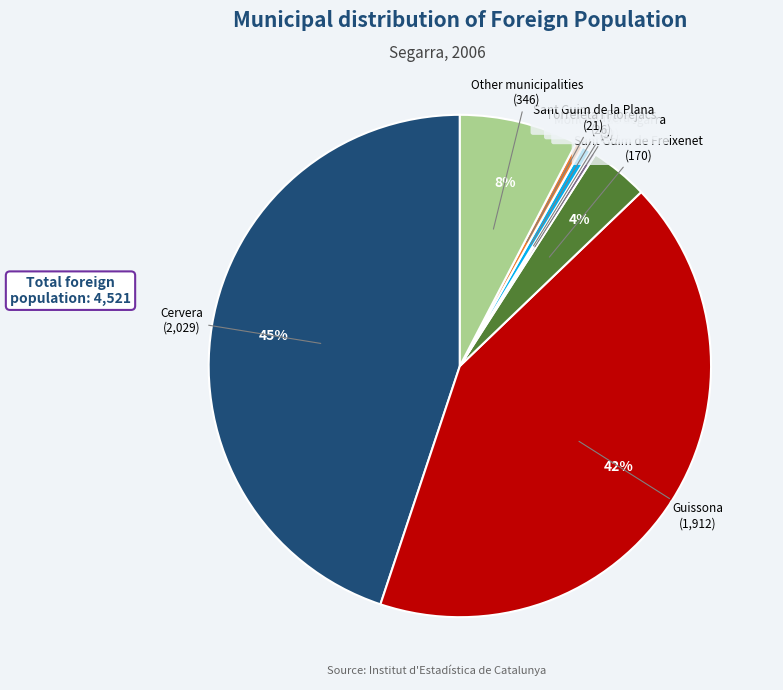

To the nearest percent, what is the combined percentage of Cervera and Sant Guim de la Plana?

45%